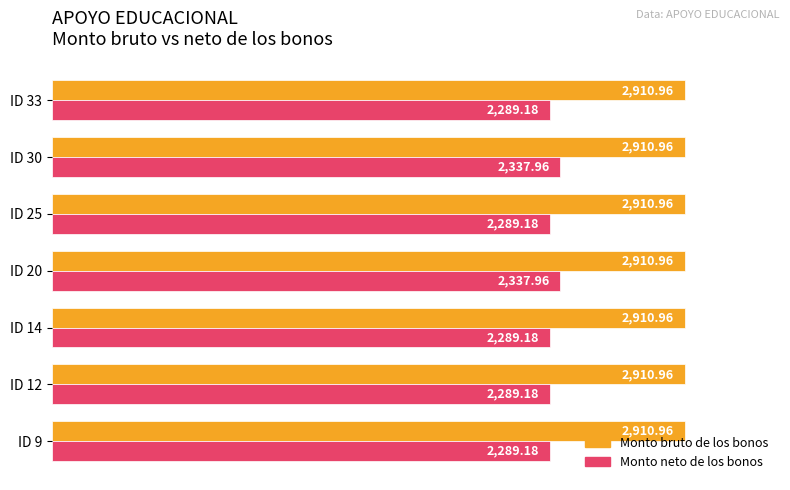

What is the sum of all Monto neto de los bonos values?

16121.8